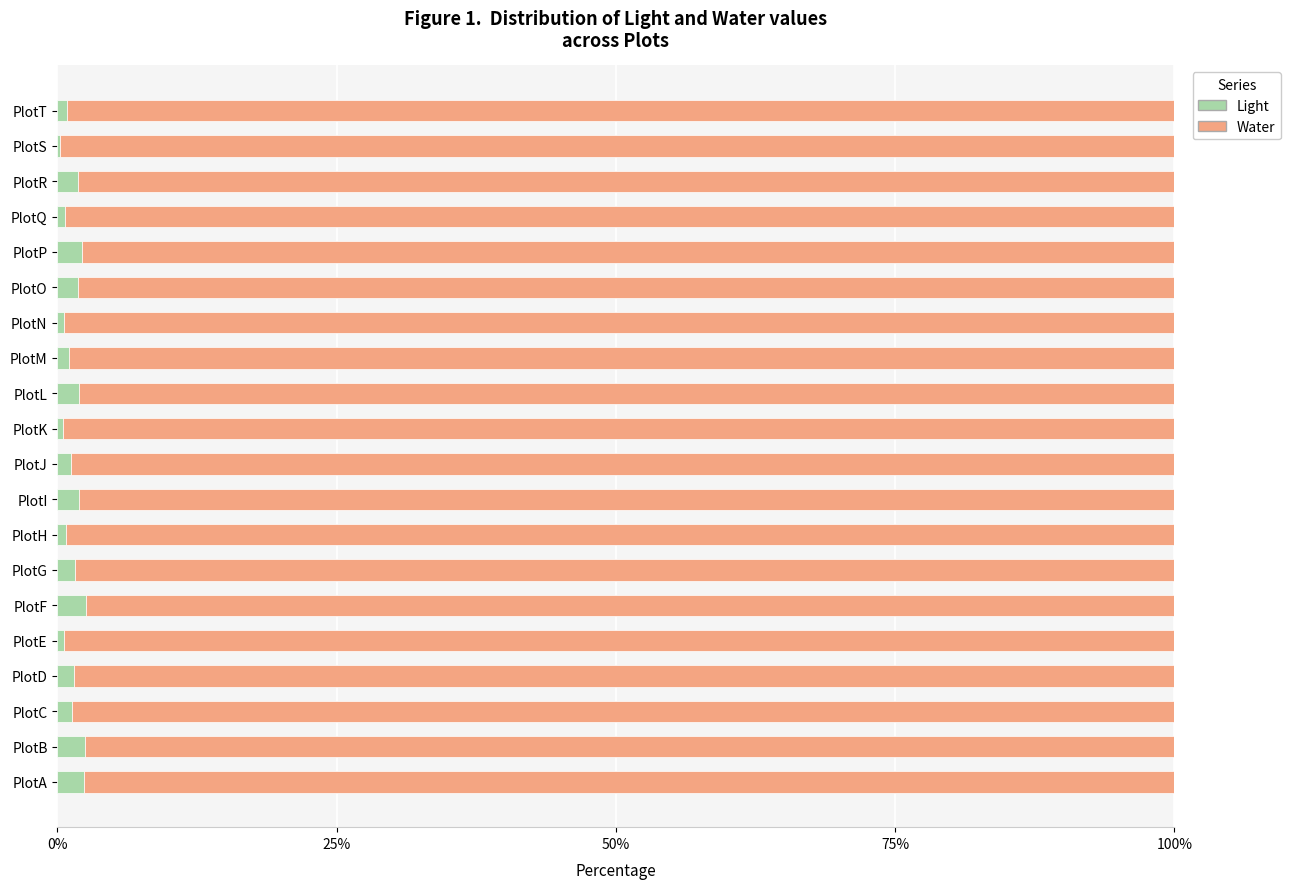

What is the sum of all Light values?

28.0